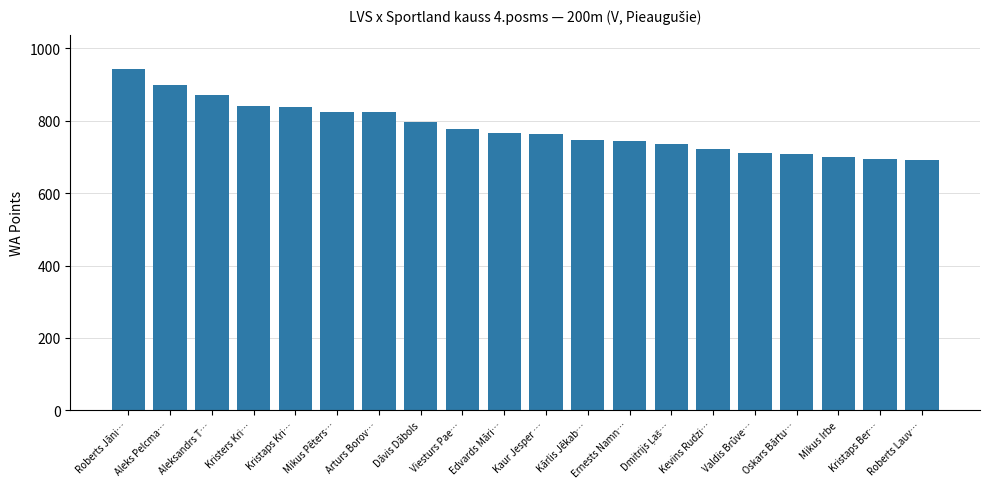

What is the ratio of the value at Valdis Brūve… to the value at Viesturs Pae…?

0.9